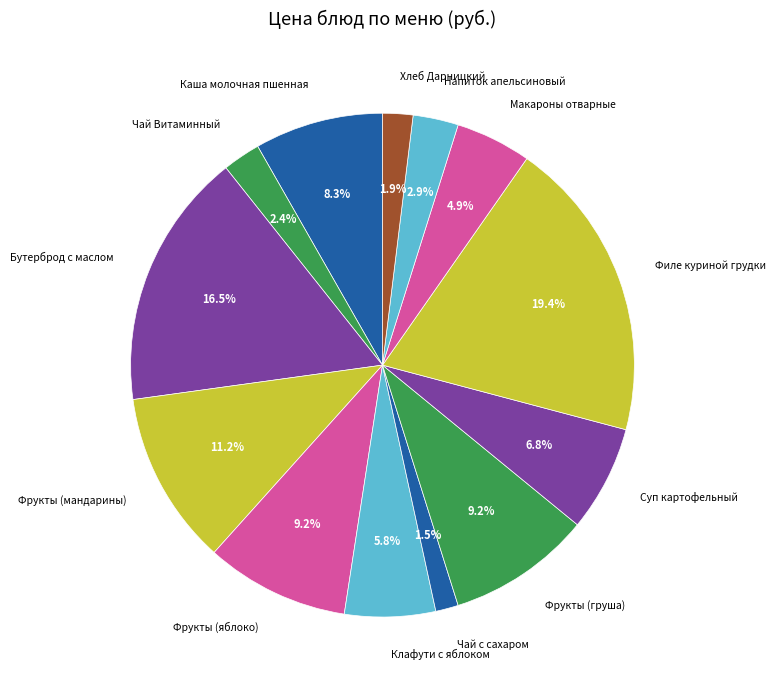

Combined, do Бутерброд с маслом and Клафути с яблоком account for over 50%?

No